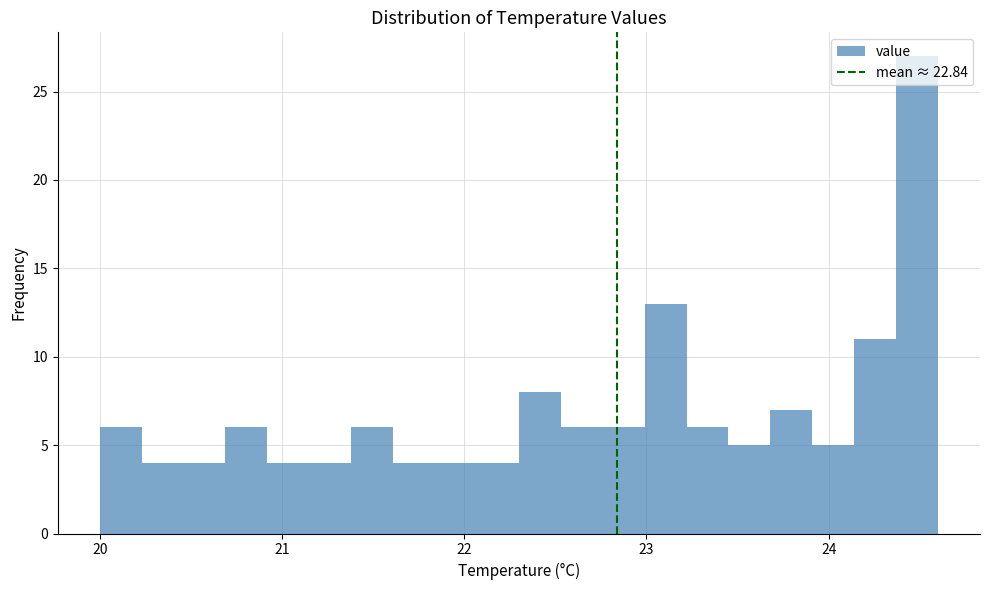

Around what value on the x-axis is the tallest bar? Give the approximate position of its centre, as read against the axis.

24.5